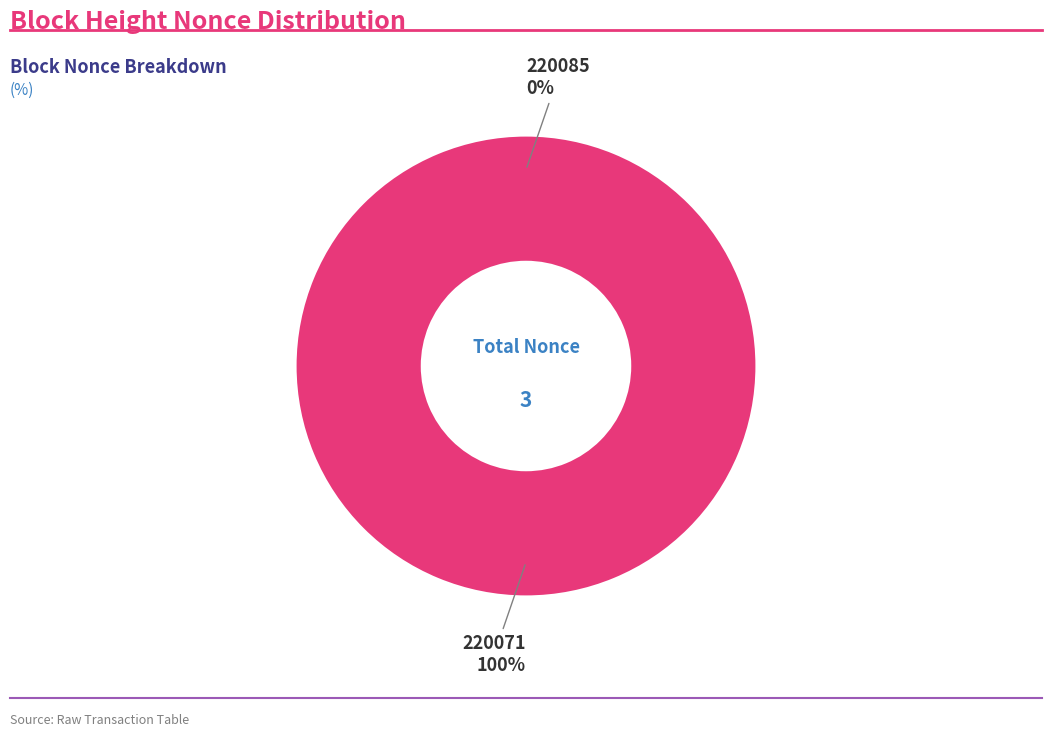

Is it true that 220071 is 100% of the pie?

True